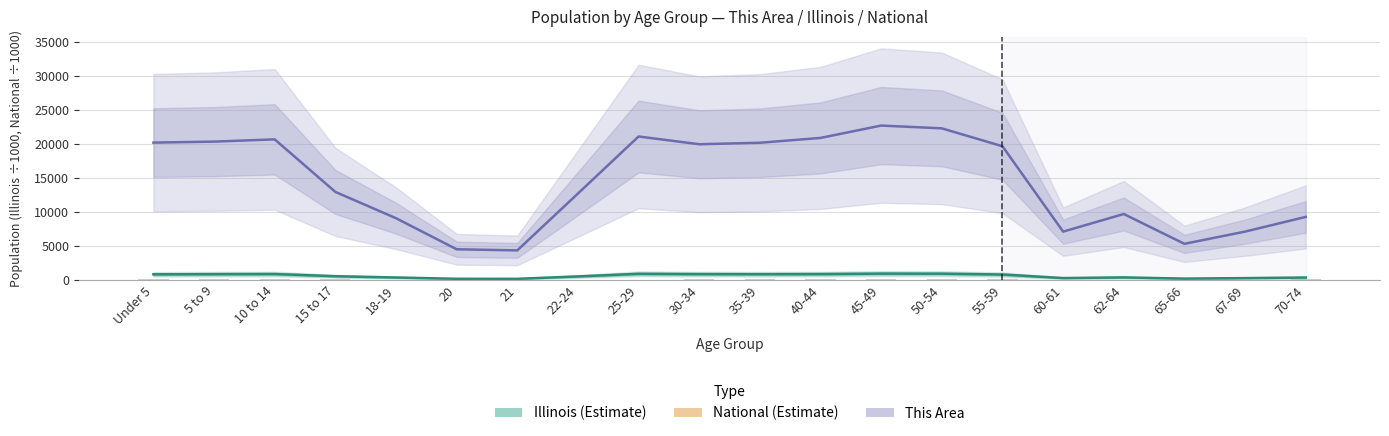

Reading left to right, extract all data points from this chart.

National (÷1000): 20201.4	20348.7	20677.2	12954.3	9086.1	4519.1	4354.3	12712.6	21101.8	19962.1	20179.6	20891.0	22708.6	22298.1	19664.8	7113.7	9704.2	5319.9	7115.4	9278.2
Illinois (÷1000): 835.6	859.4	879.4	554.7	367.3	179.6	172.8	526.6	910.3	865.7	855.8	870.1	940.1	930.8	807.8	284.2	381.2	205.3	279.8	364.5
This Area (×1.5): 94.5	120.0	96.0	78.0	30.0	16.5	15.0	45.0	73.5	85.5	111.0	111.0	142.5	190.5	162.0	61.5	69.0	52.5	51.0	85.5